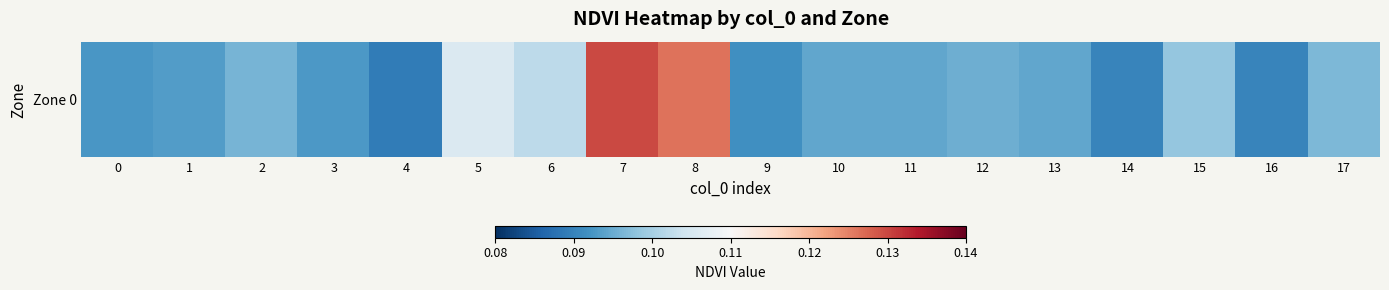

Reading left to right, transcribe all the data shown in this chart.

0=0.1	1=0.1	2=0.1	3=0.1	4=0.1	5=0.1	6=0.1	7=0.1	8=0.1	9=0.1	10=0.1	11=0.1	12=0.1	13=0.1	14=0.1	15=0.1	16=0.1	17=0.1